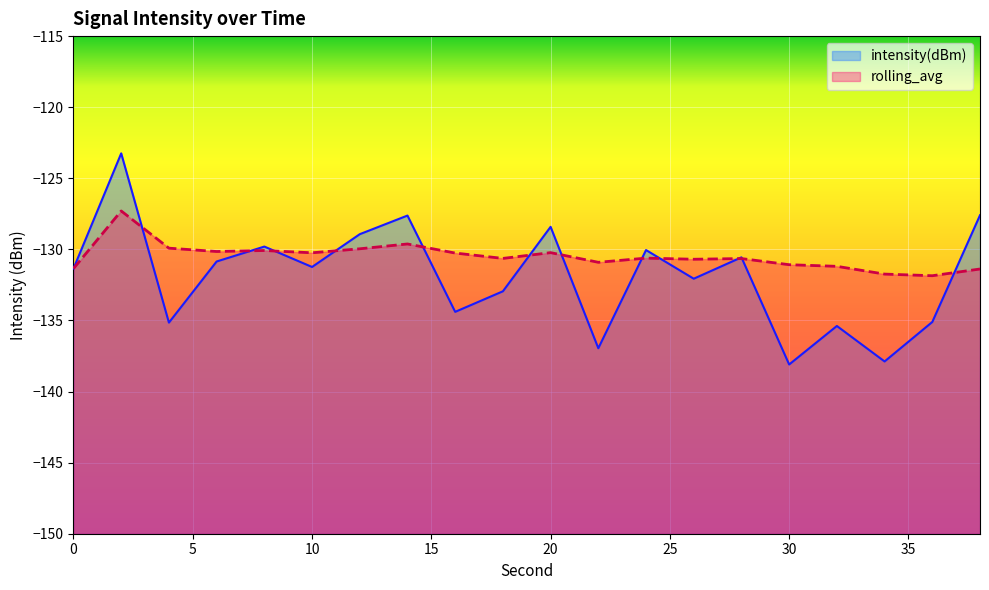

After their last crossing, which series has the higher values: rolling_avg or intensity(dBm)?

intensity(dBm)